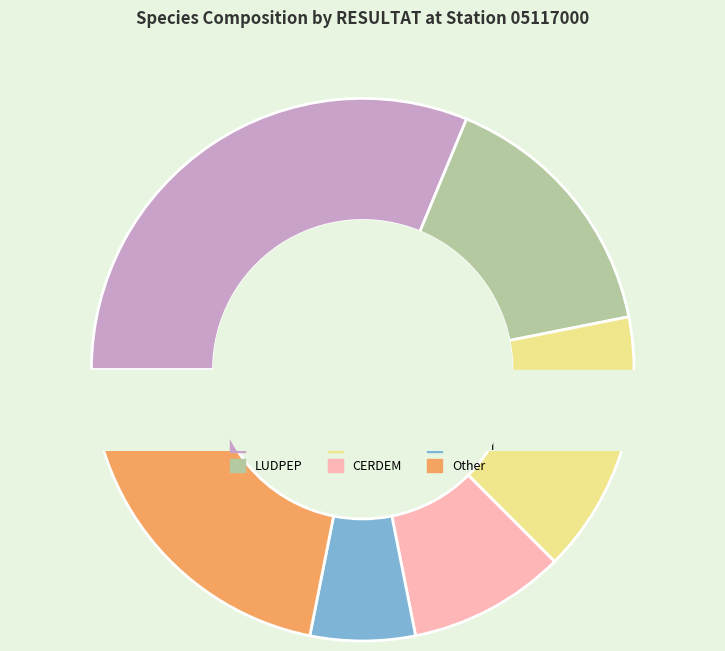

Does MYRSPI represent more than half of the total?

No